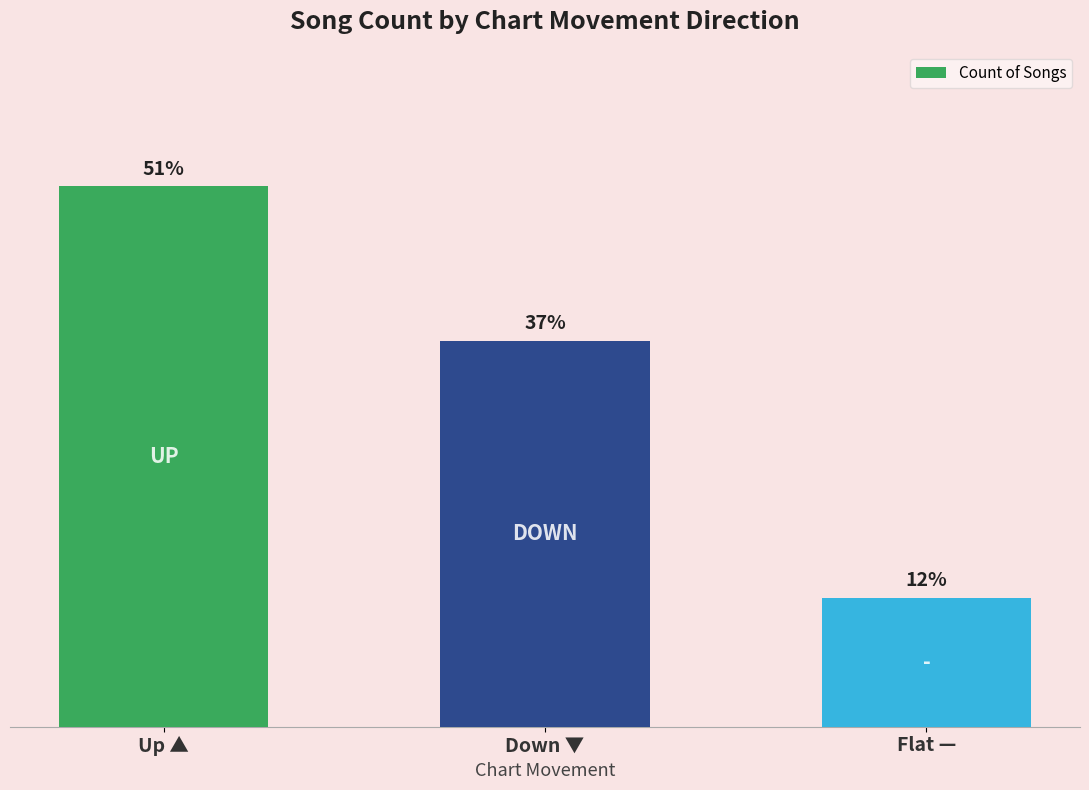

List the labels in order of value, largest first.

Up ▲, Down ▼, Flat —